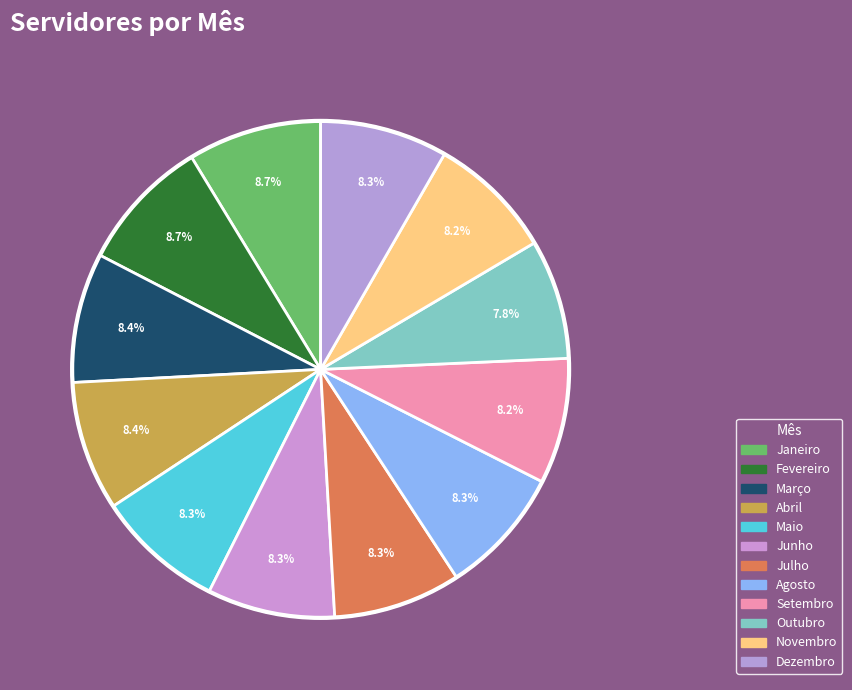

True or false: Janeiro accounts for 17% of the total.

False